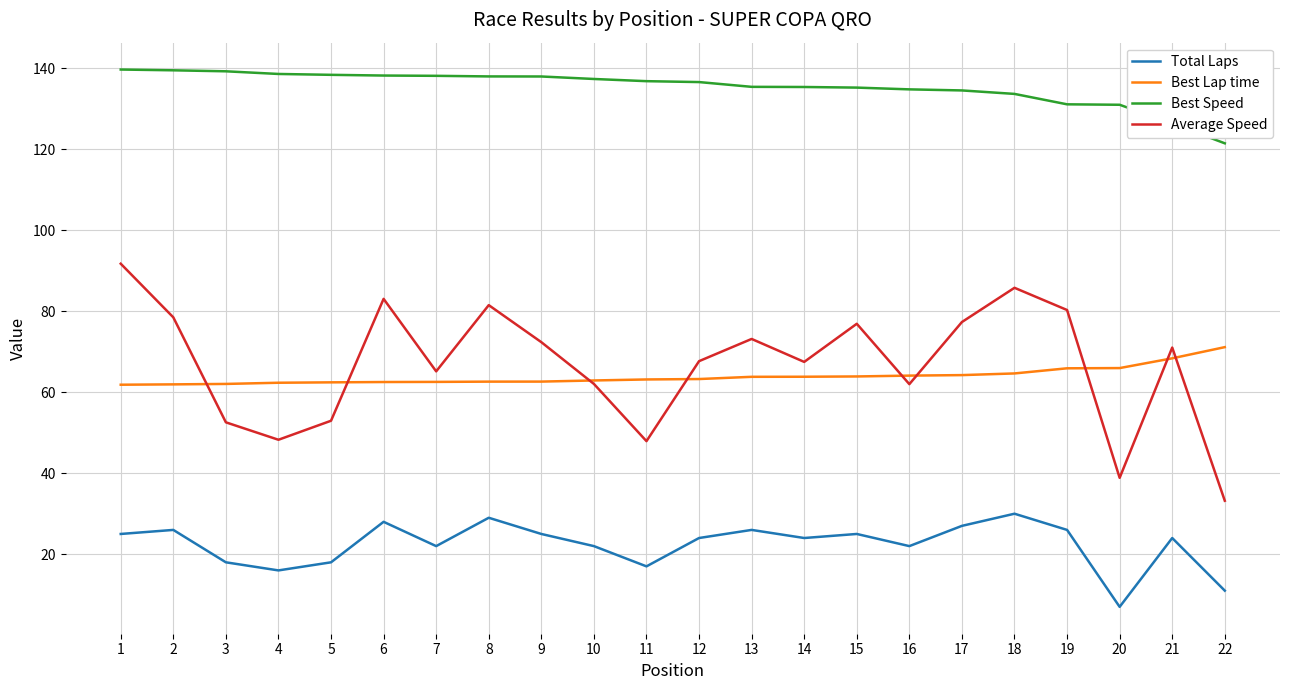

What is the minimum value shown in the chart?

7.0